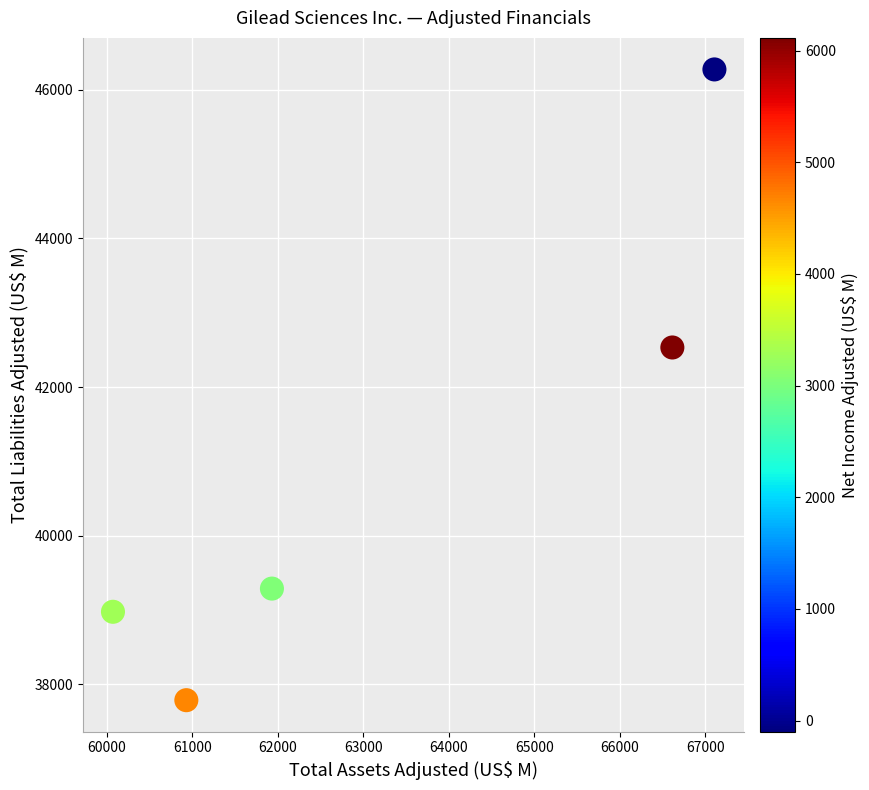

What is the average X value?

63330